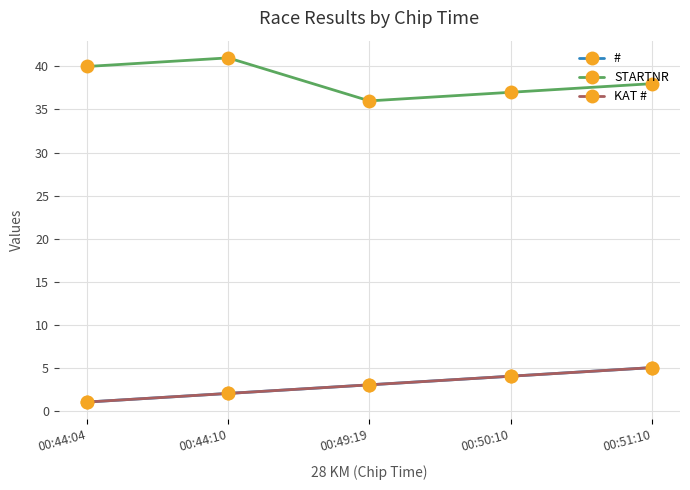

What is the label of the 3rd point from the right?

00:49:19